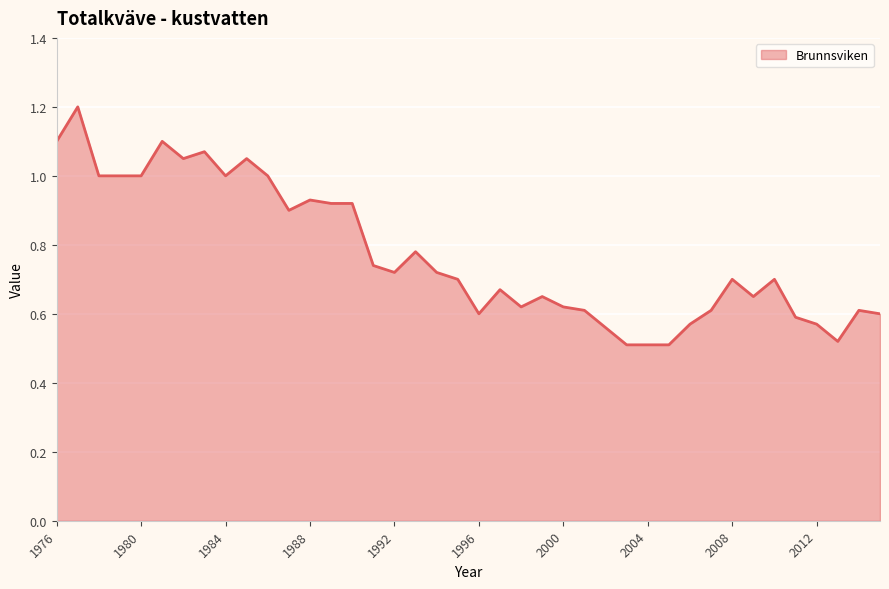

What is the greatest value displayed?

1.2